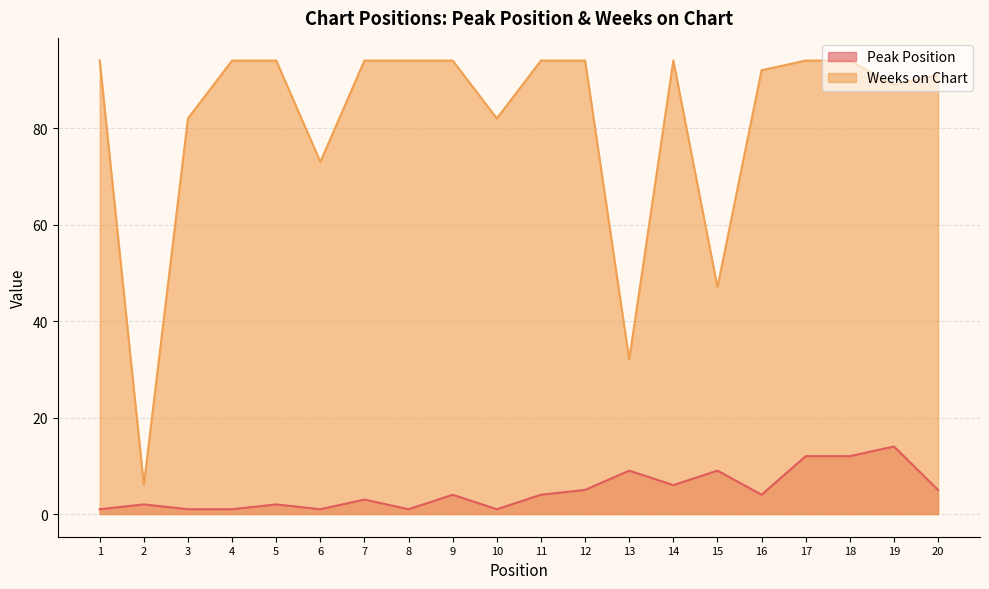

Rank the series at 15 from lowest to highest value.

Peak Position, Weeks on Chart